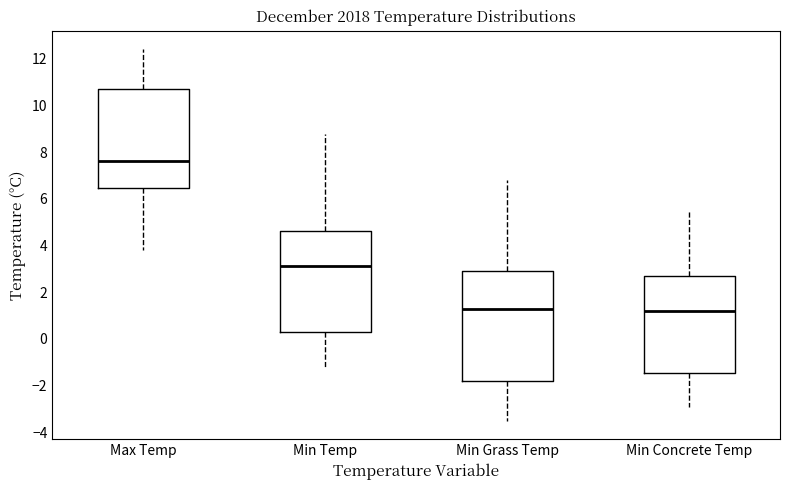

Which box is the tallest, from its lower edge to its upper edge?

Min Grass Temp